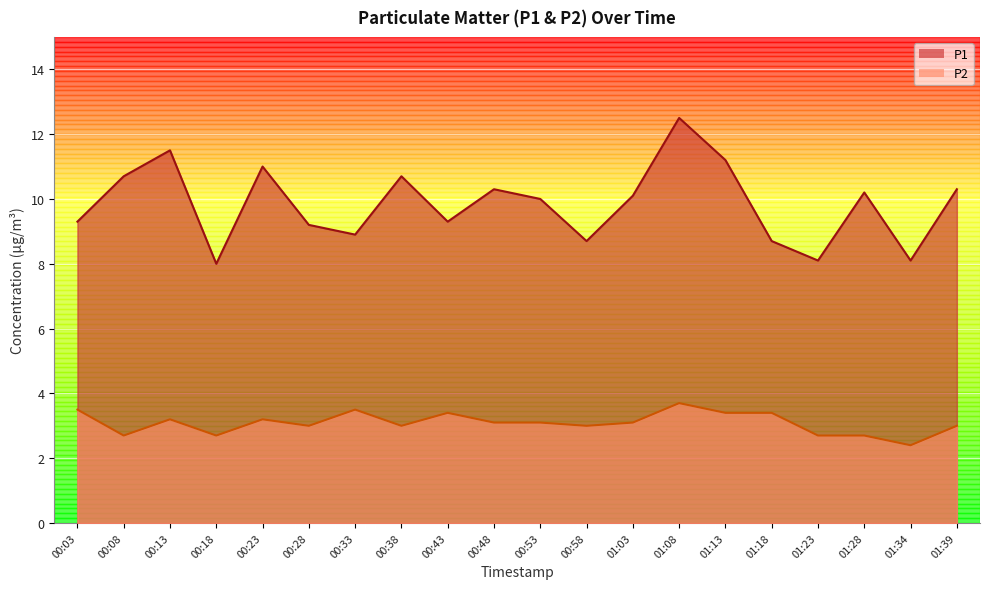

What position from the right is 00:28?

15